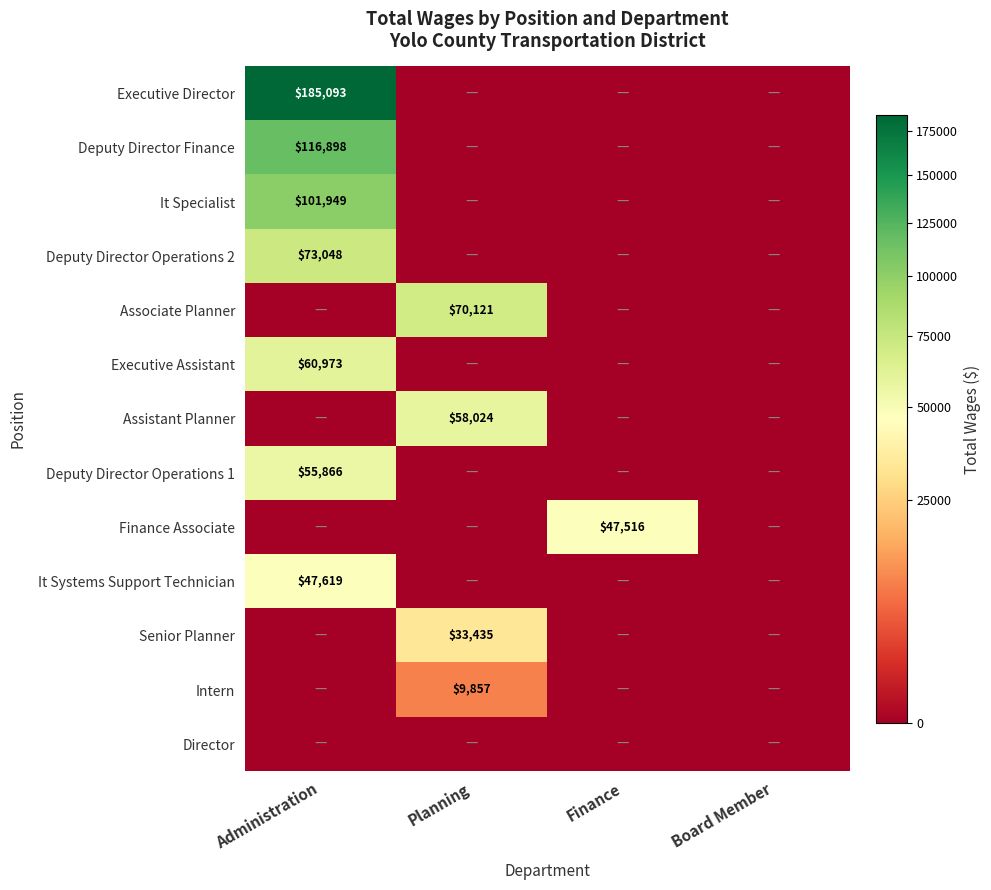

The Assistant Planner series shows 30554.0 at Planning. True or false?

False